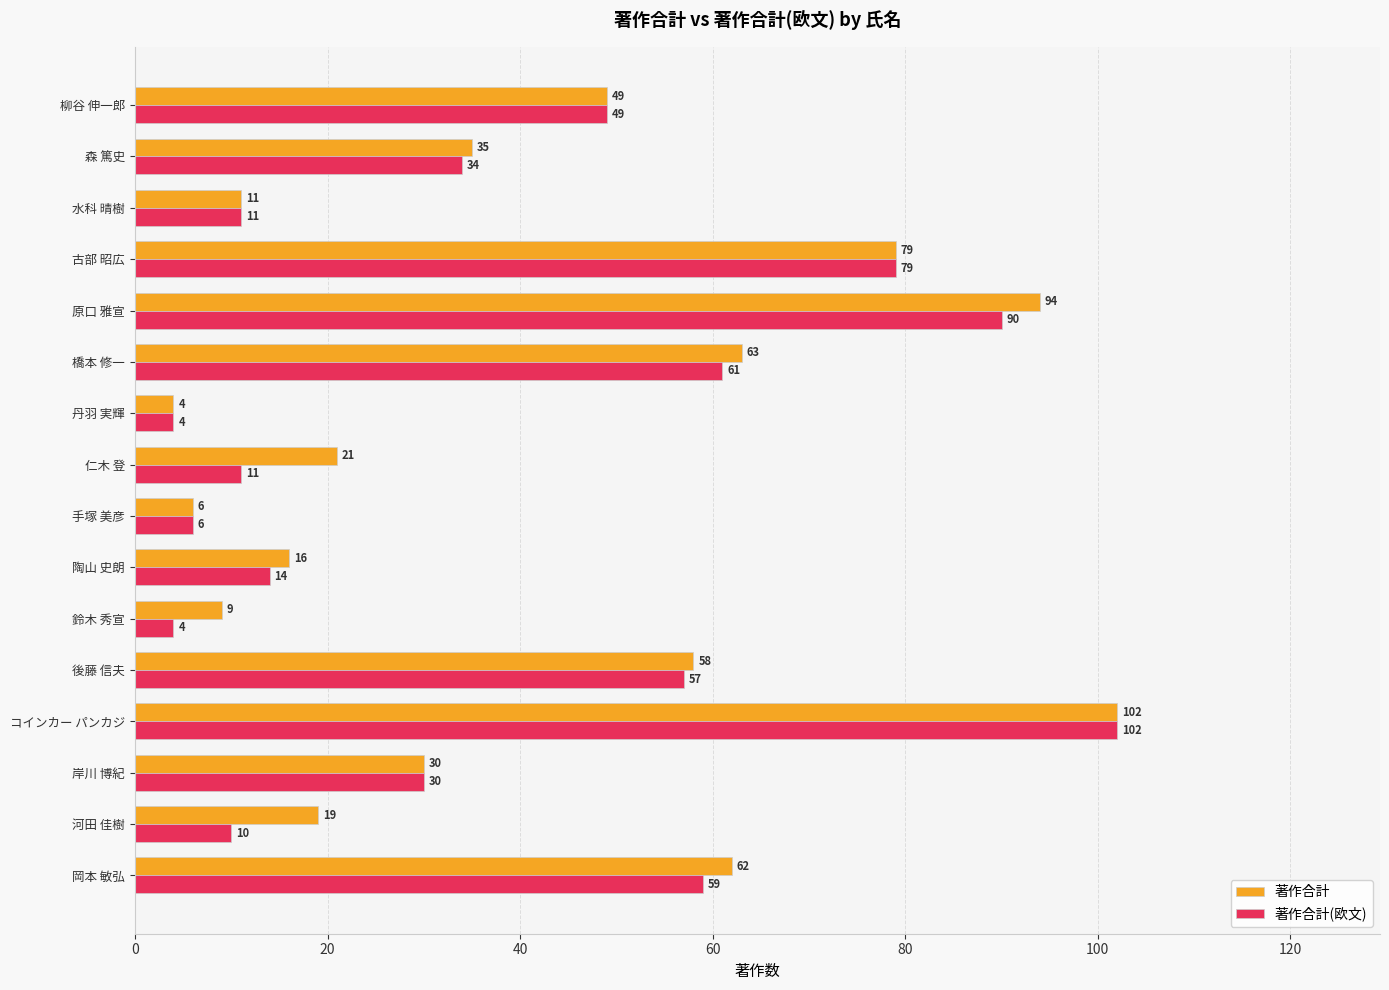

Which series changed the most between 後藤 信夫 and 陶山 史朗?

著作合計(欧文)